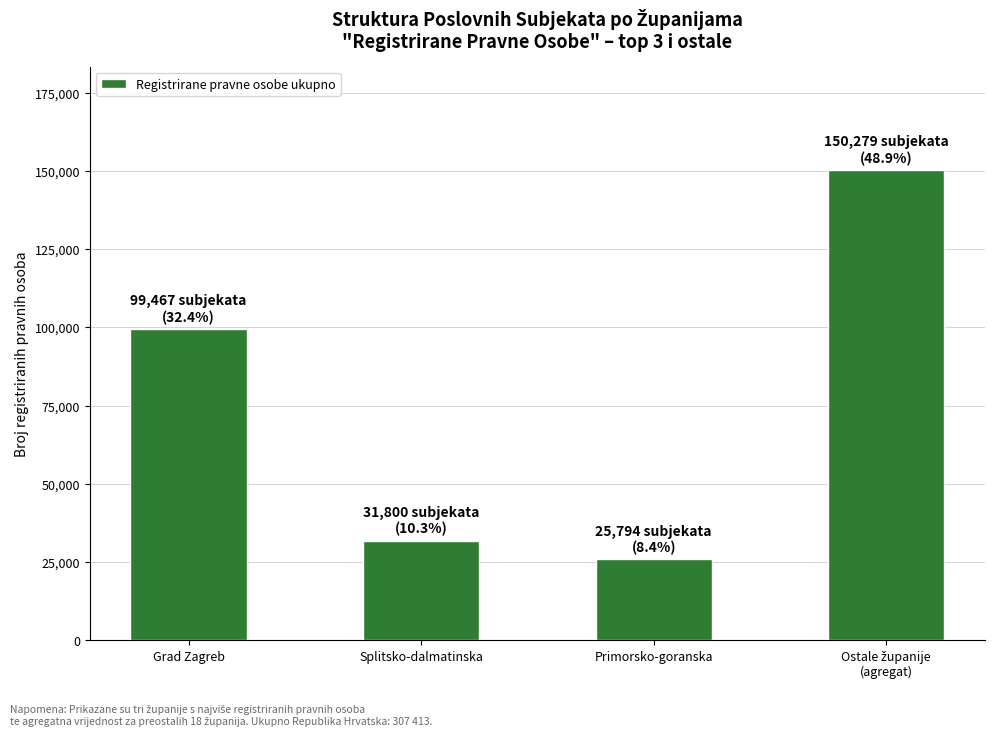

What is the approximate value at Splitsko-dalmatinska, to the nearest 100?

31800